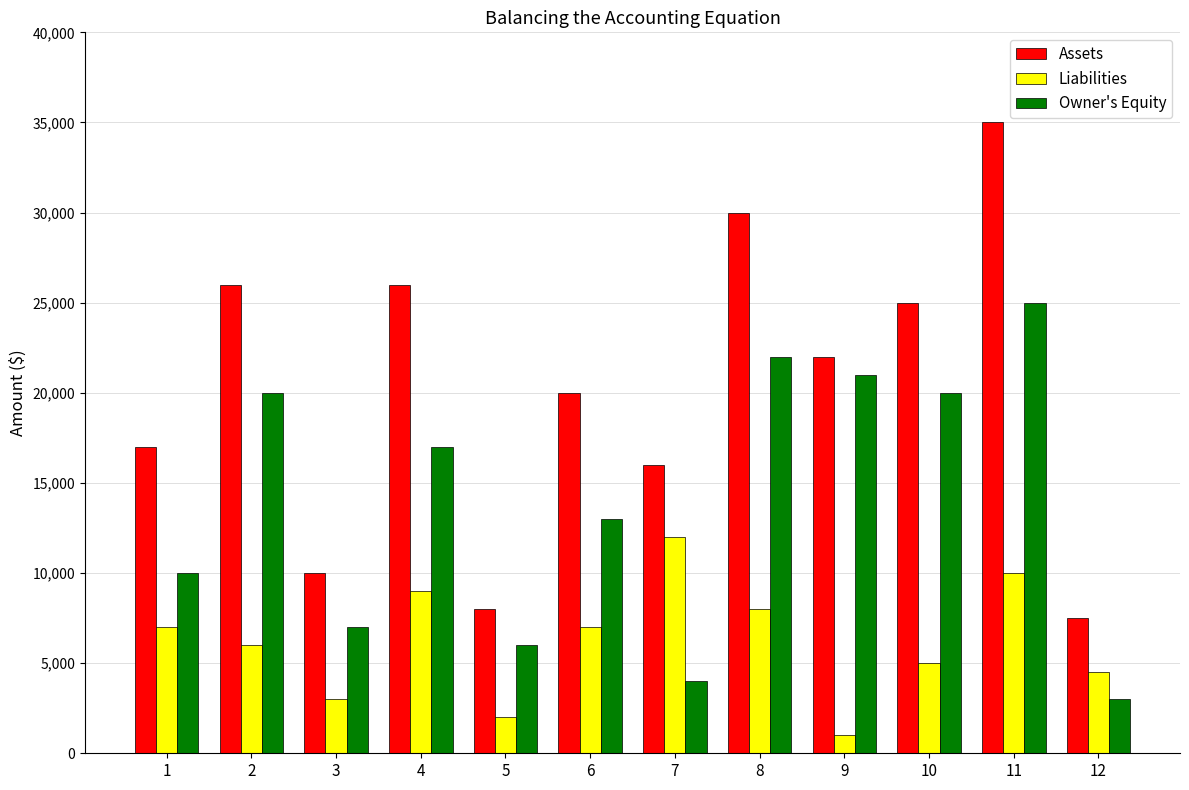

How many categories are shown in the chart?

12